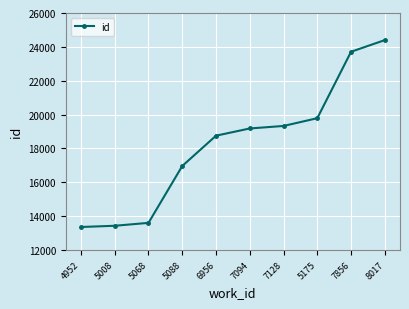

What is the label of the 10th point from the right?

4952